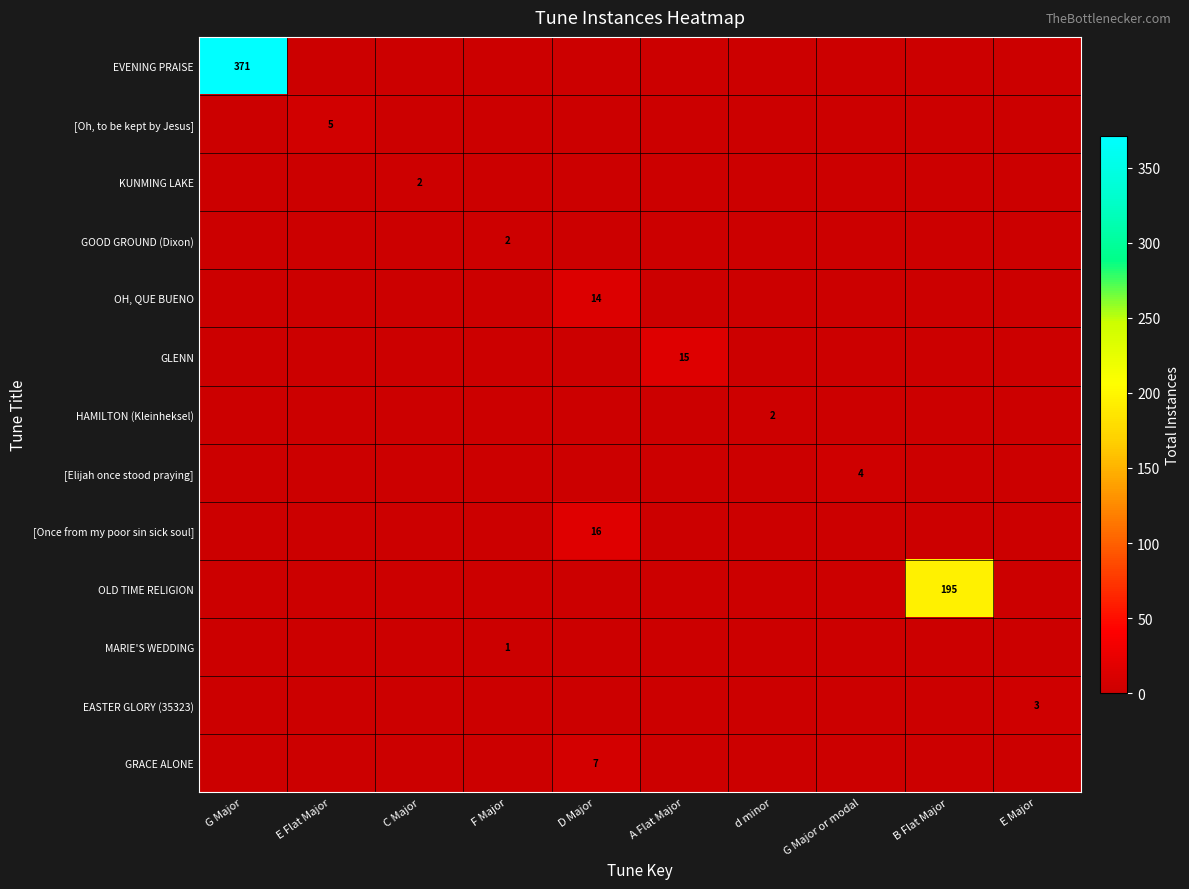

The value of EVENING PRAISE at G Major is 602. True or false?

False